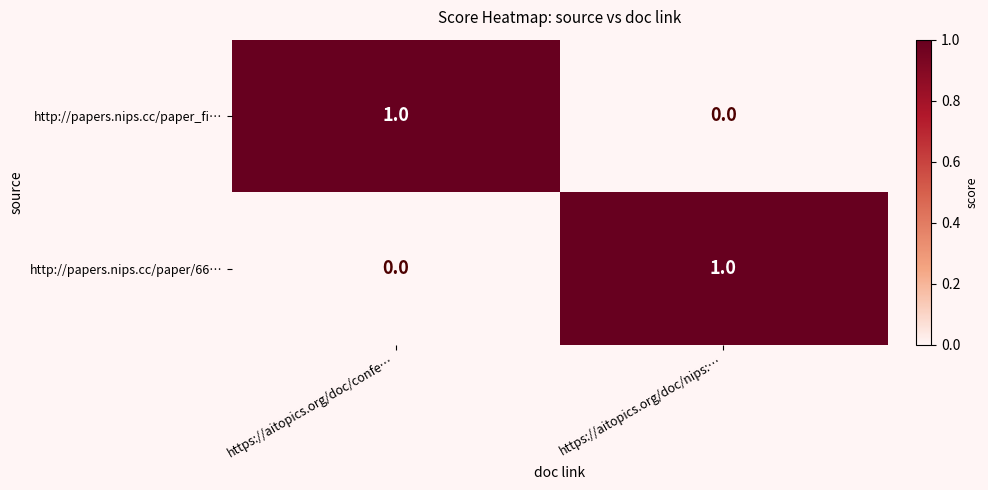

Where is http://papers.nips.cc/paper_fi… nearest to the value 0?

https://aitopics.org/doc/nips:…